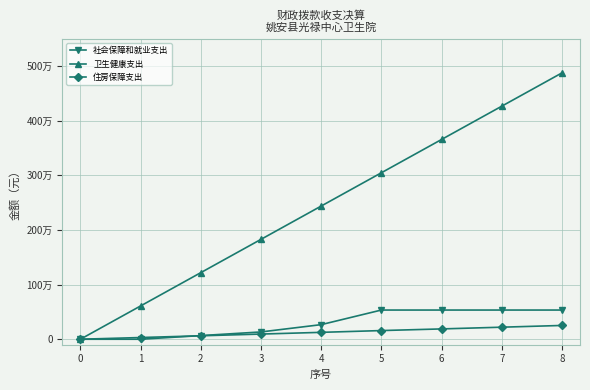

What are all the series names shown in the legend?

社会保障和就业支出, 卫生健康支出, 住房保障支出